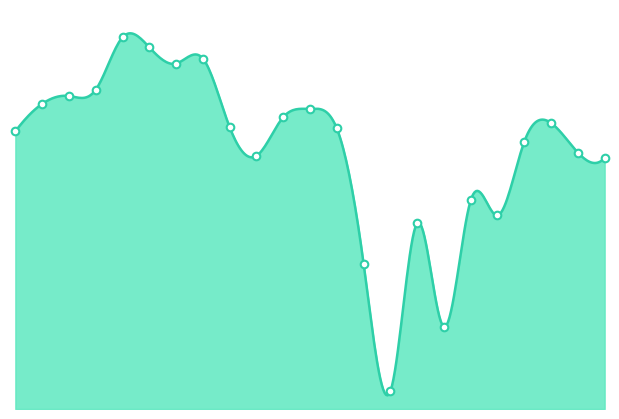

What is the change in value from 19.03.2025 to 10.04.2025?

-2320